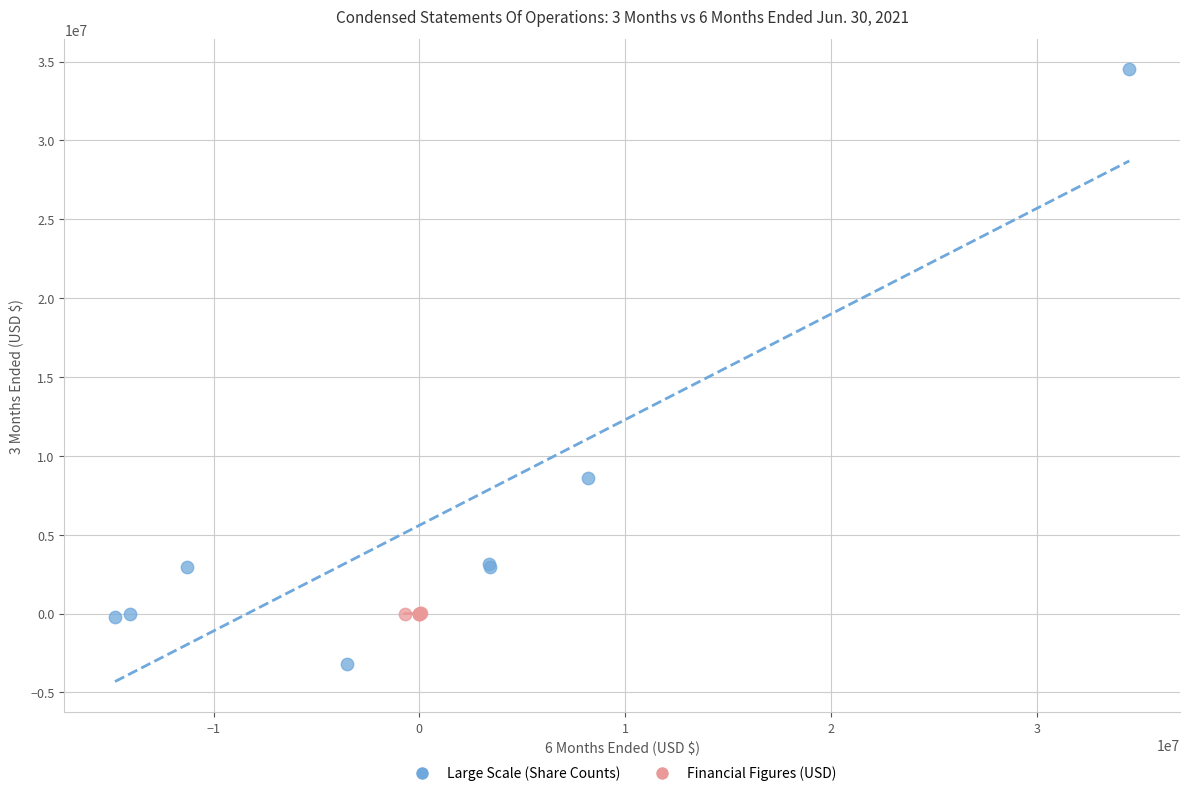

Which series has the widest spread of Y values?

Large Scale (Share Counts)